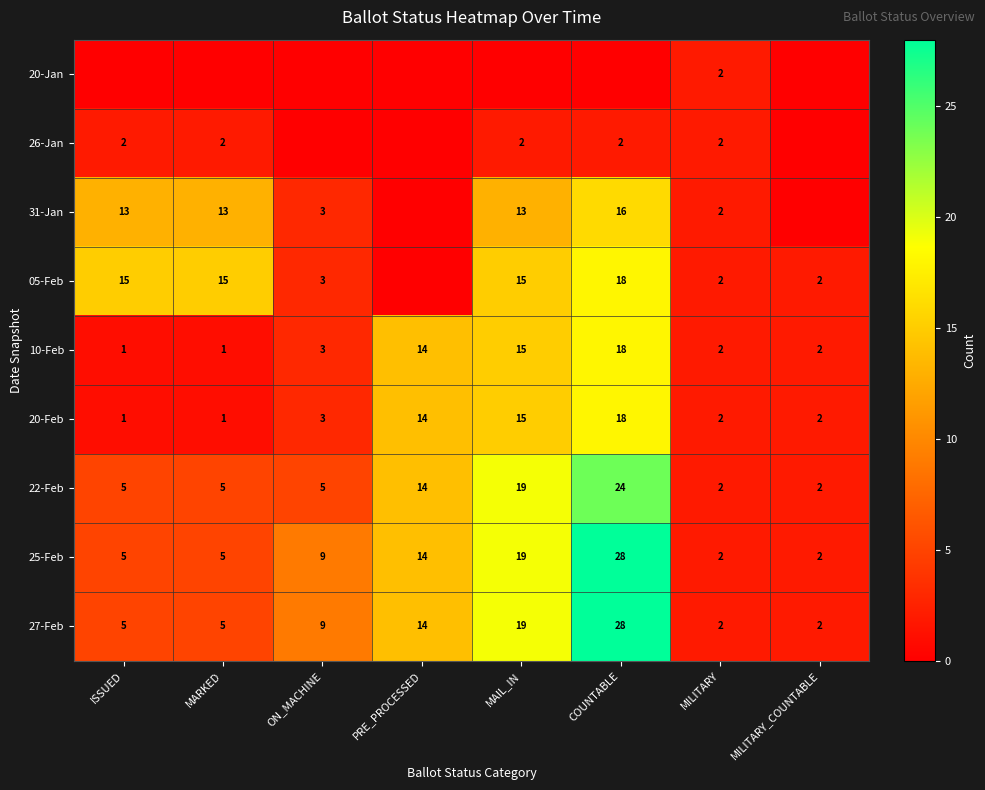

Count the number of data series in this chart.

9